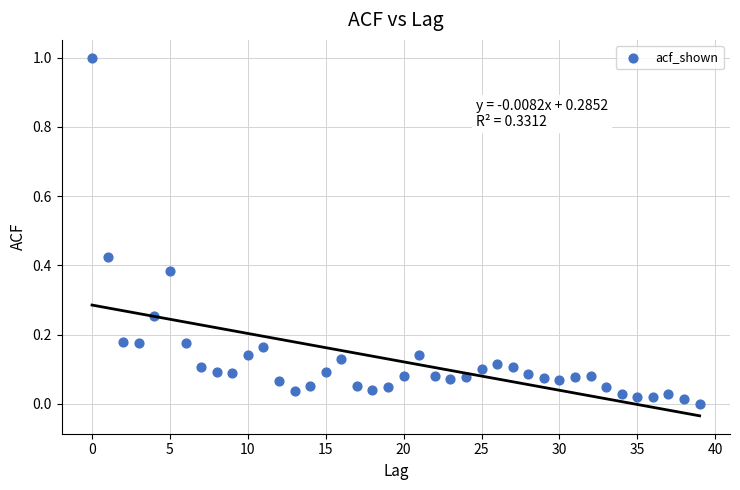

What is the range of Y values (max minus min)?

1.0